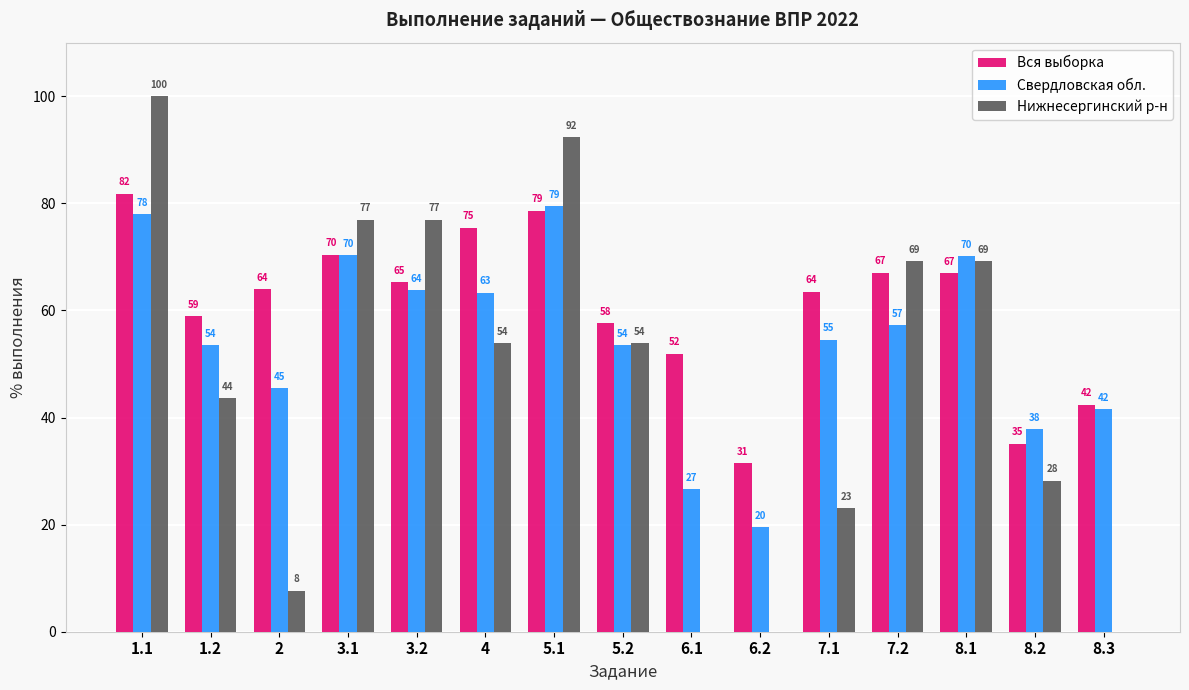

What is the total value across all series at 8.1?

206.3